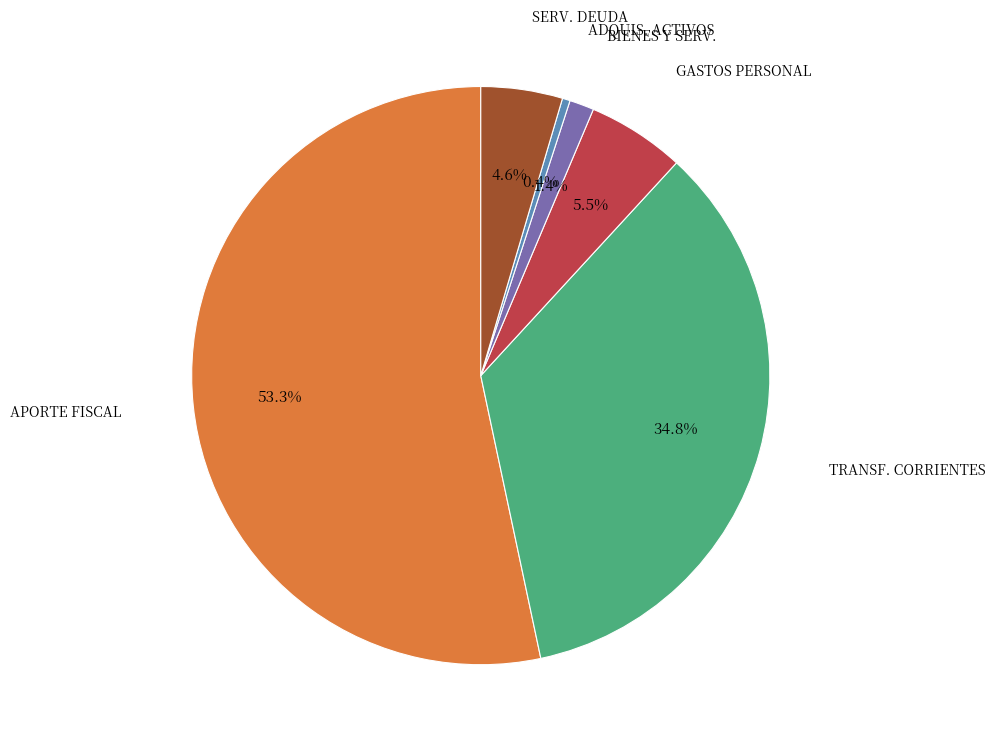

The APORTE FISCAL slice represents 53% of the pie. True or false?

True